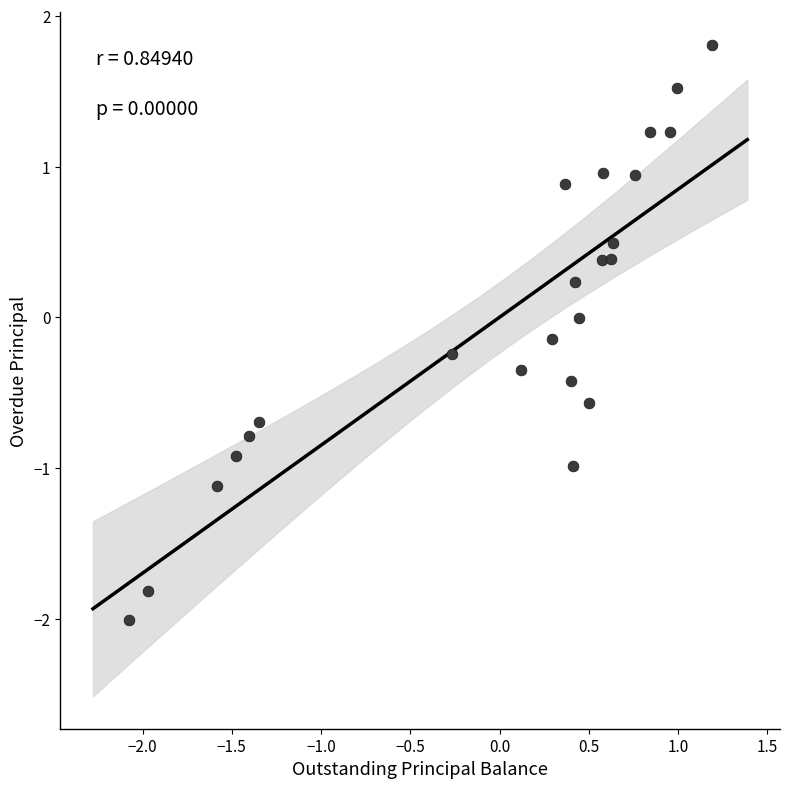

What is the range of X values (max minus min)?

3.3